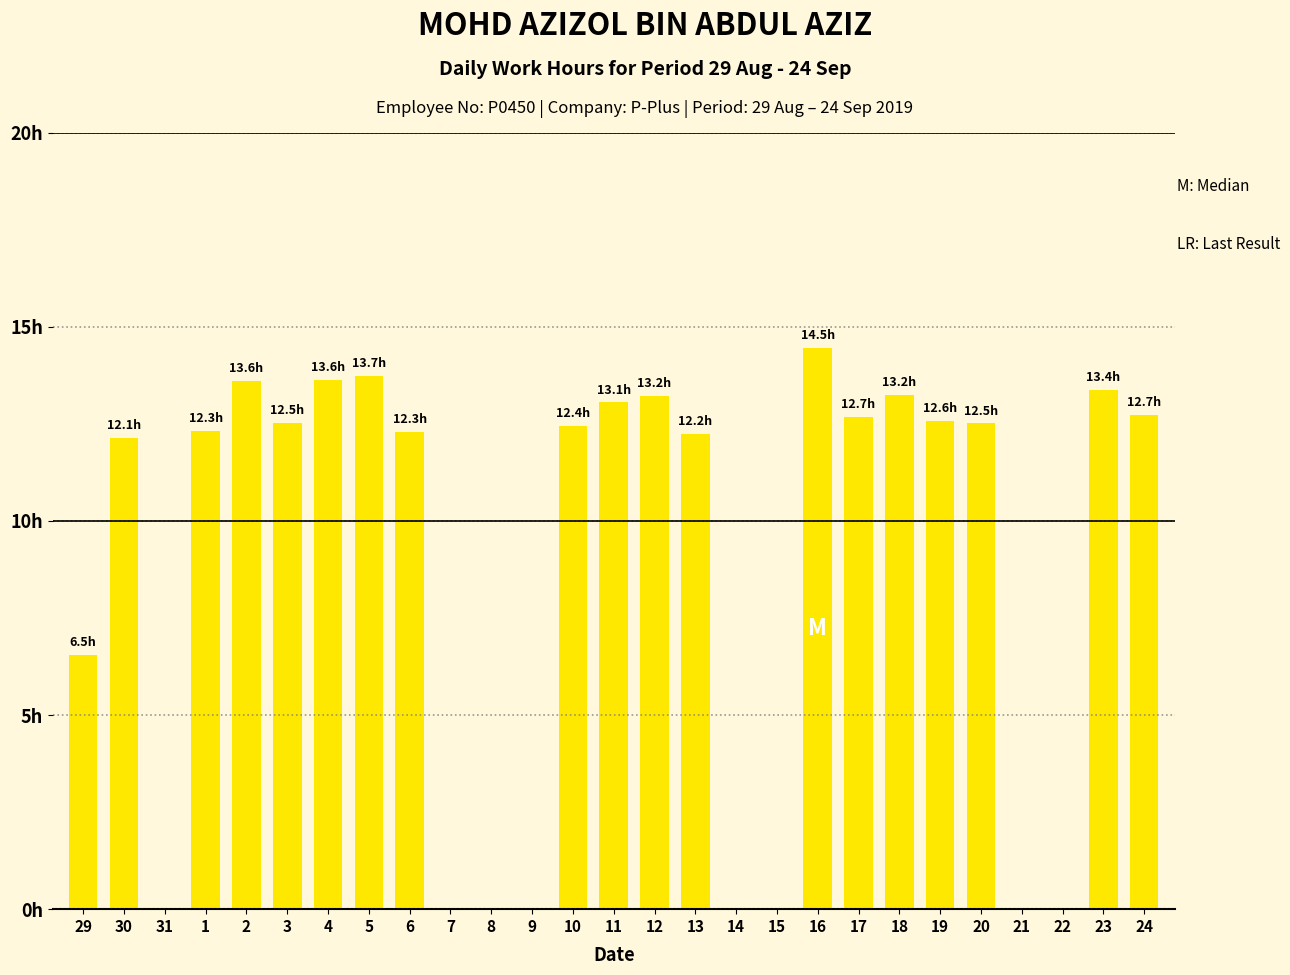

Between 22 and 6, which is larger?

6